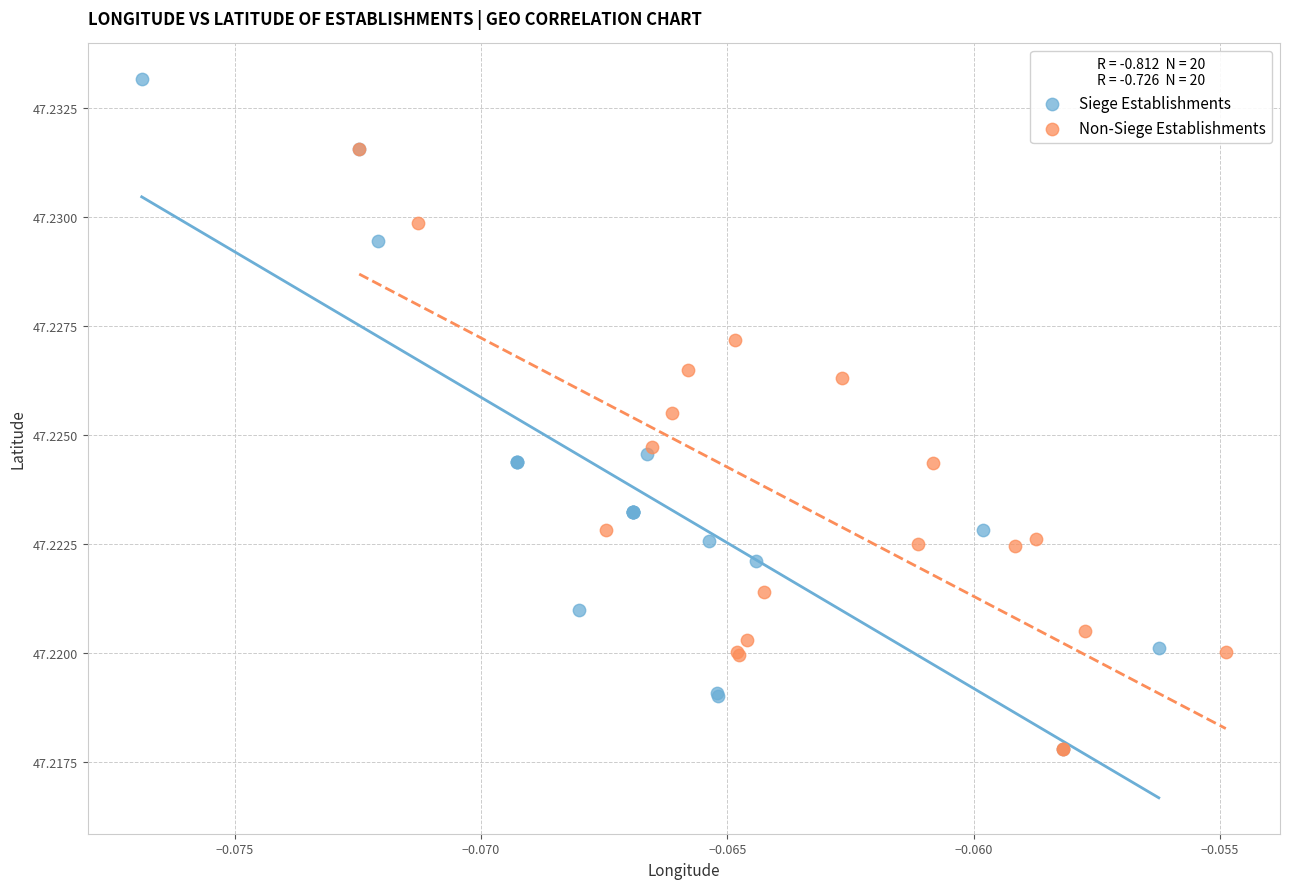

Which series has the largest Y range (max minus min)?

Siege Establishments